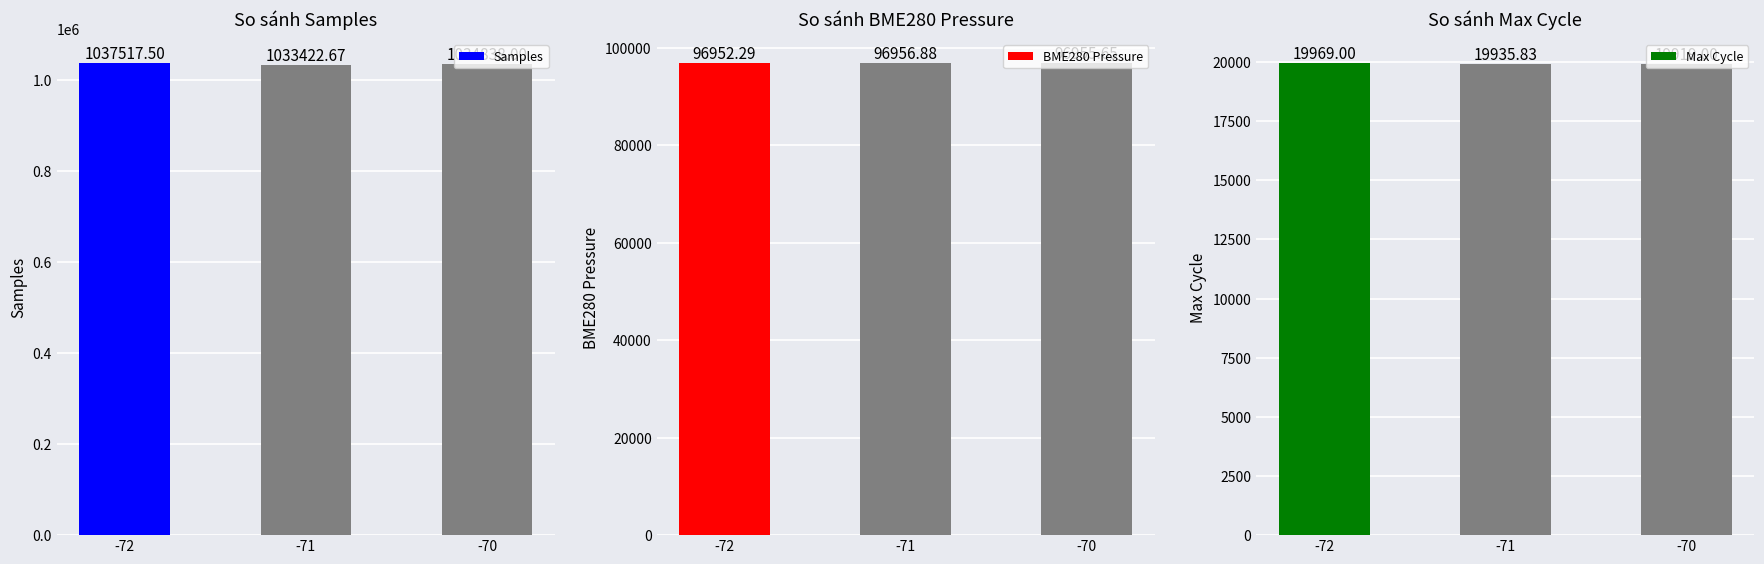

The BME280 Pressure series shows 37238.4 at -72. True or false?

False